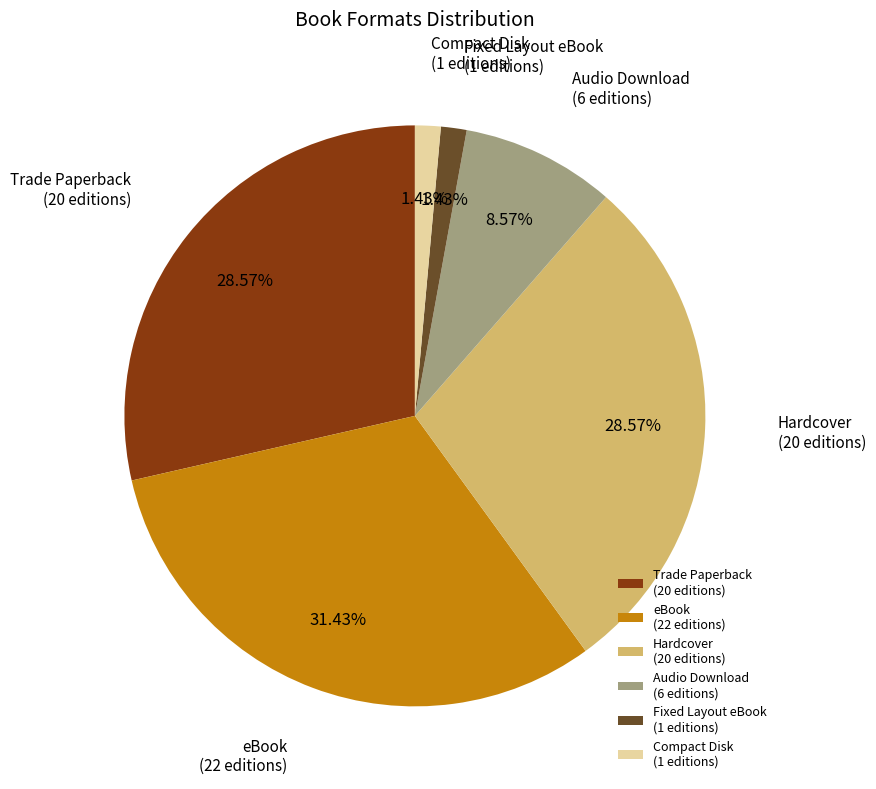

What is the ratio of the value at Hardcover to the value at Compact Disk?

20.0